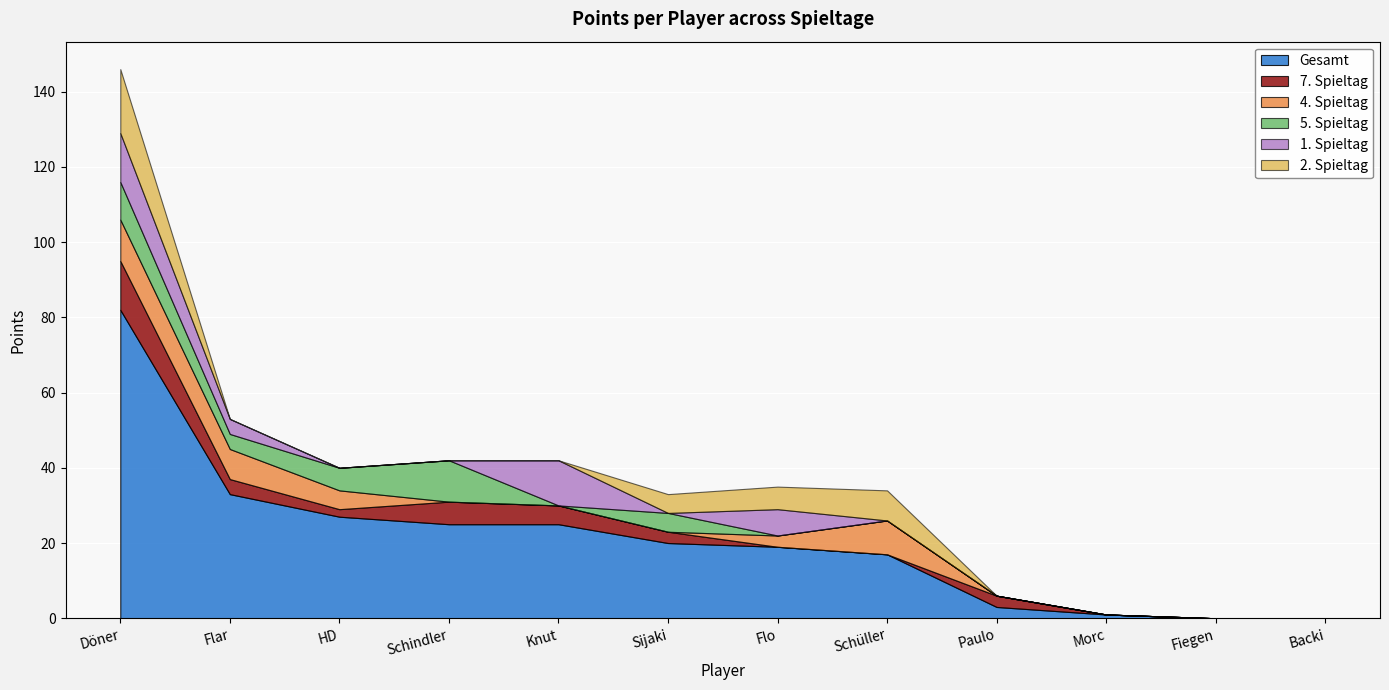

How many positive values does the 2. Spieltag series have?

4